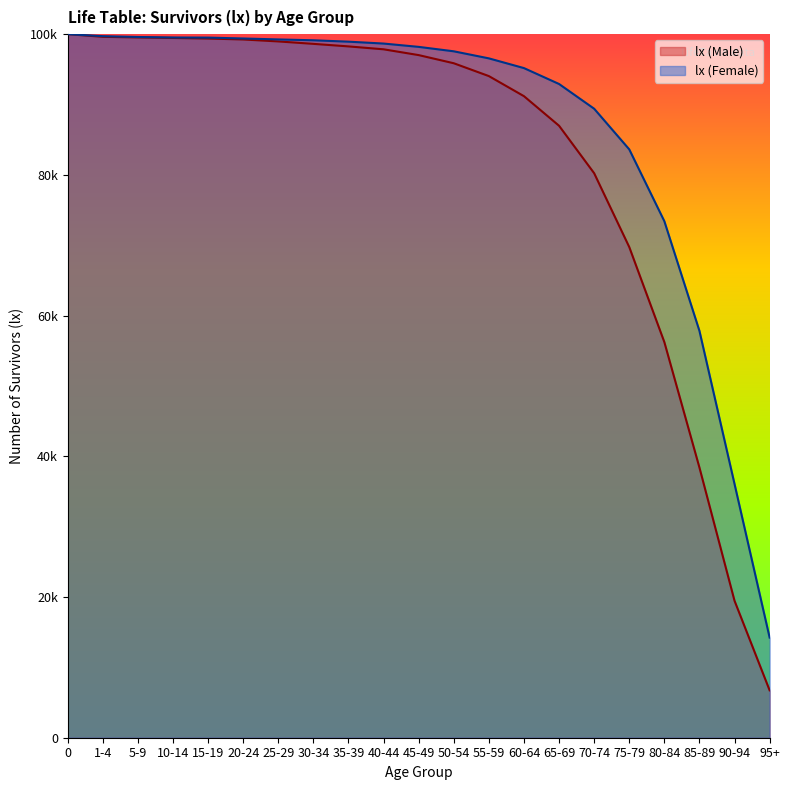

Rank the series by their maximum value, from lowest to highest.

lx (Male), lx (Female)